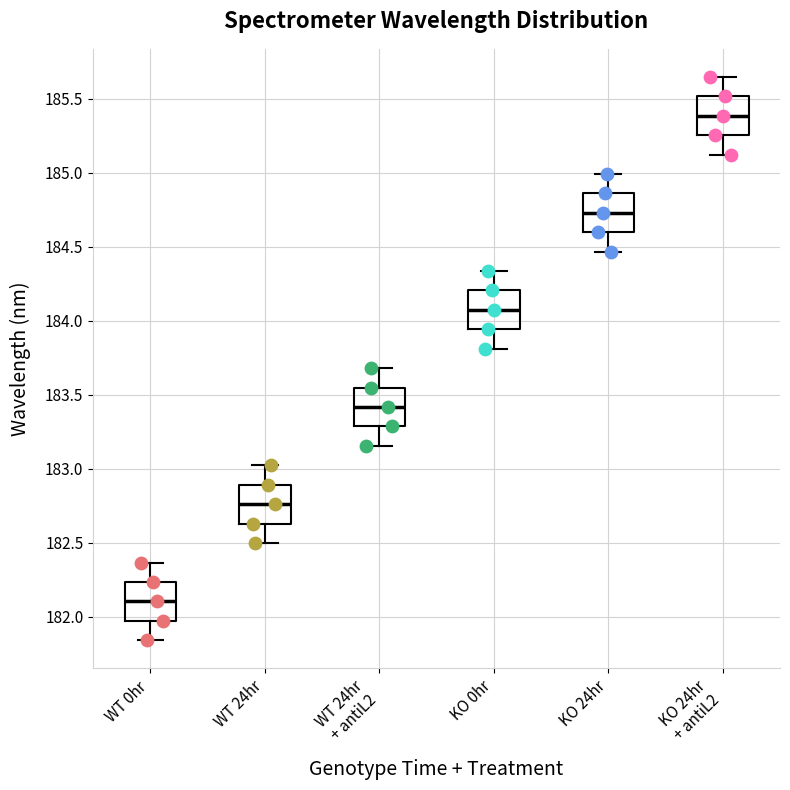

Which box's median line is the lowest?

WT 0hr